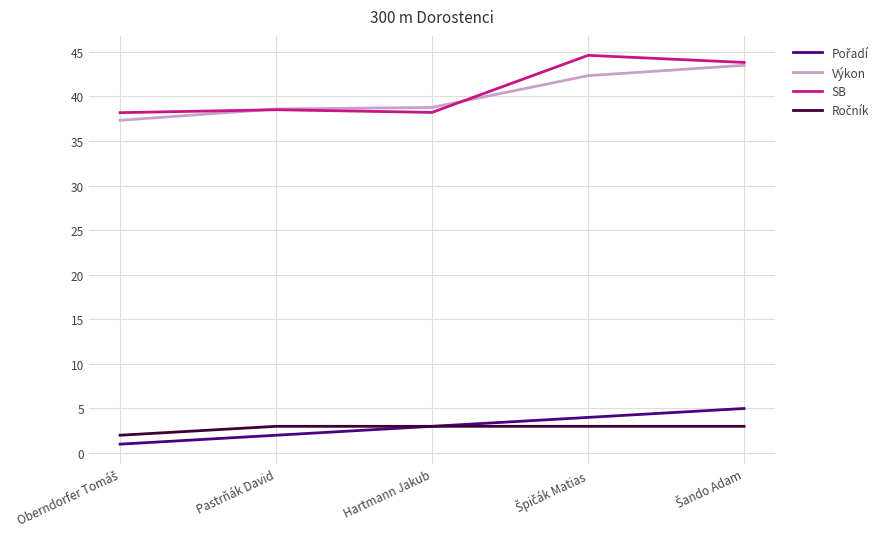

What position from the left is Hartmann Jakub?

3